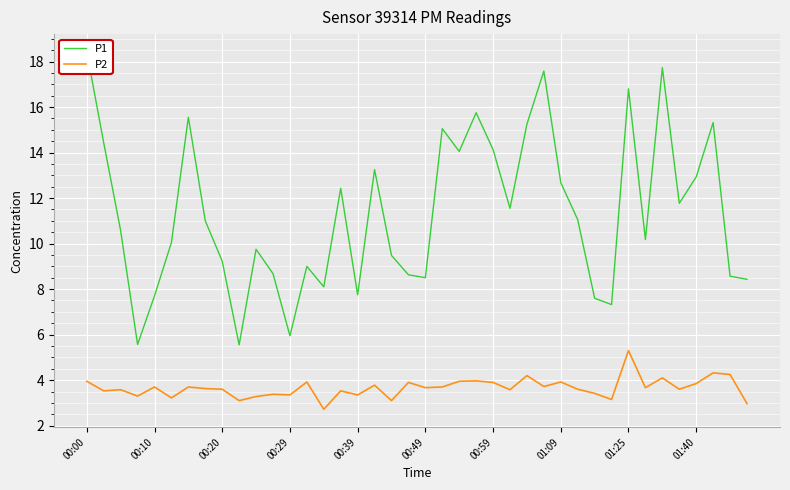

Rank the series at 00:00 from lowest to highest value.

P2, P1